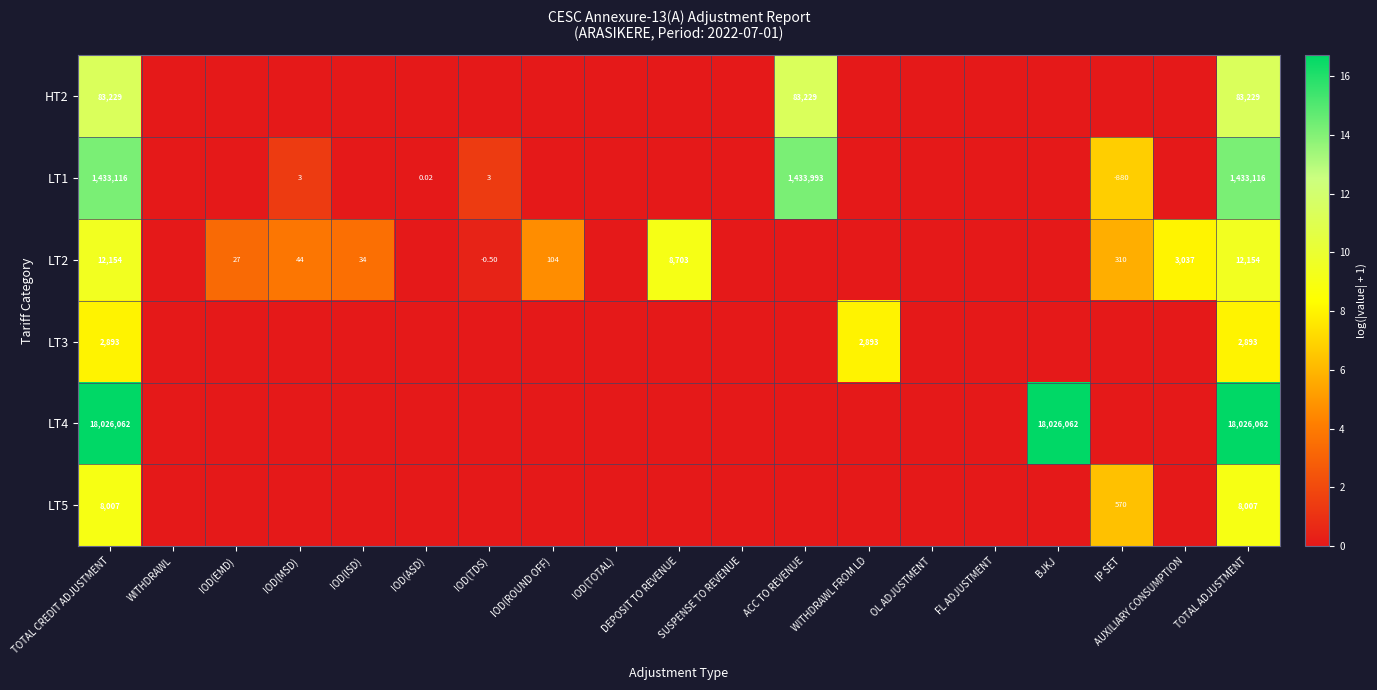

At which category does the chart reach its minimum across all series?

WITHDRAWL